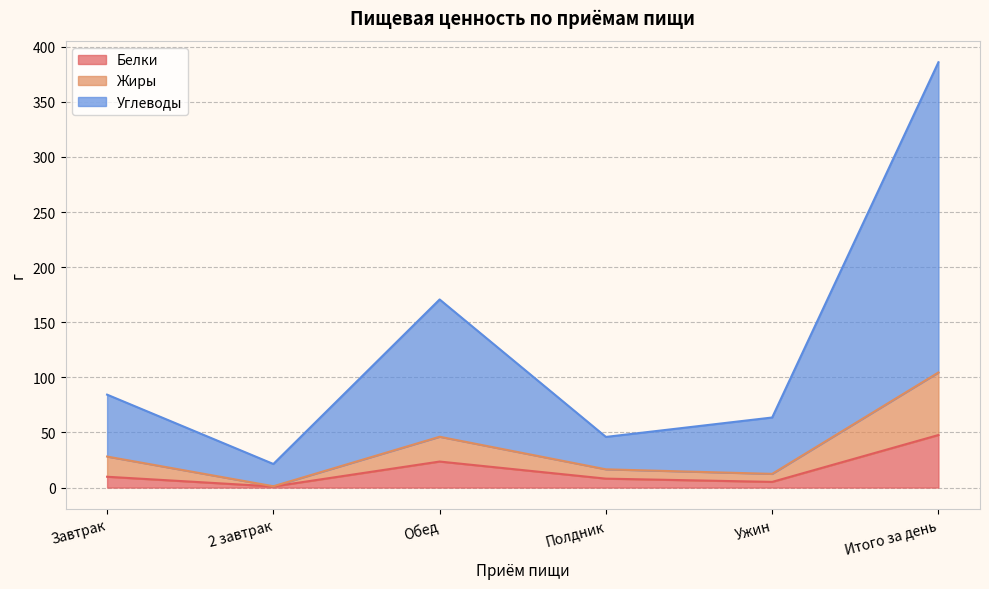

Between 2 завтрак and Итого за день, which series saw the biggest shift?

Углеводы